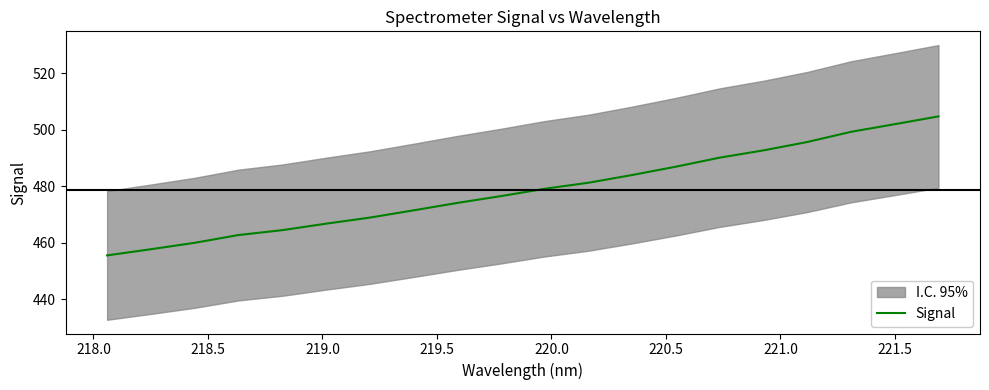

Reading left to right, extract all data points from this chart.

455.6	457.7	460.0	462.7	464.5	466.8	468.9	471.5	474.1	476.5	479.1	481.3	484.0	486.9	490.1	492.7	495.7	499.3	502.0	504.7